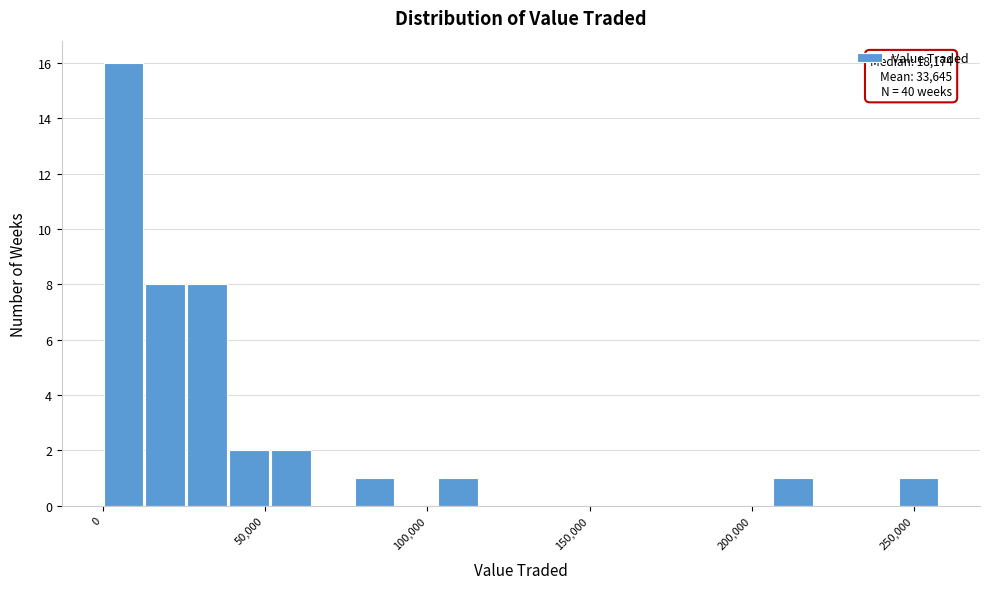

Read against the x-axis, roughly where is the centre of the tallest bar?

5000